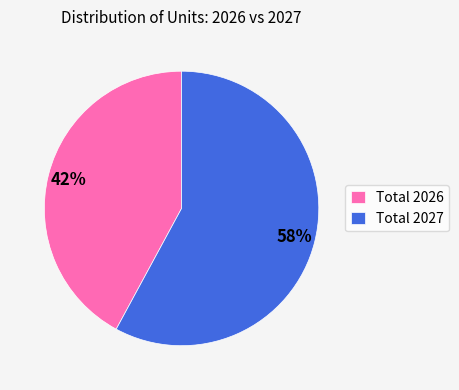

Which slice is the largest?

Total 2027